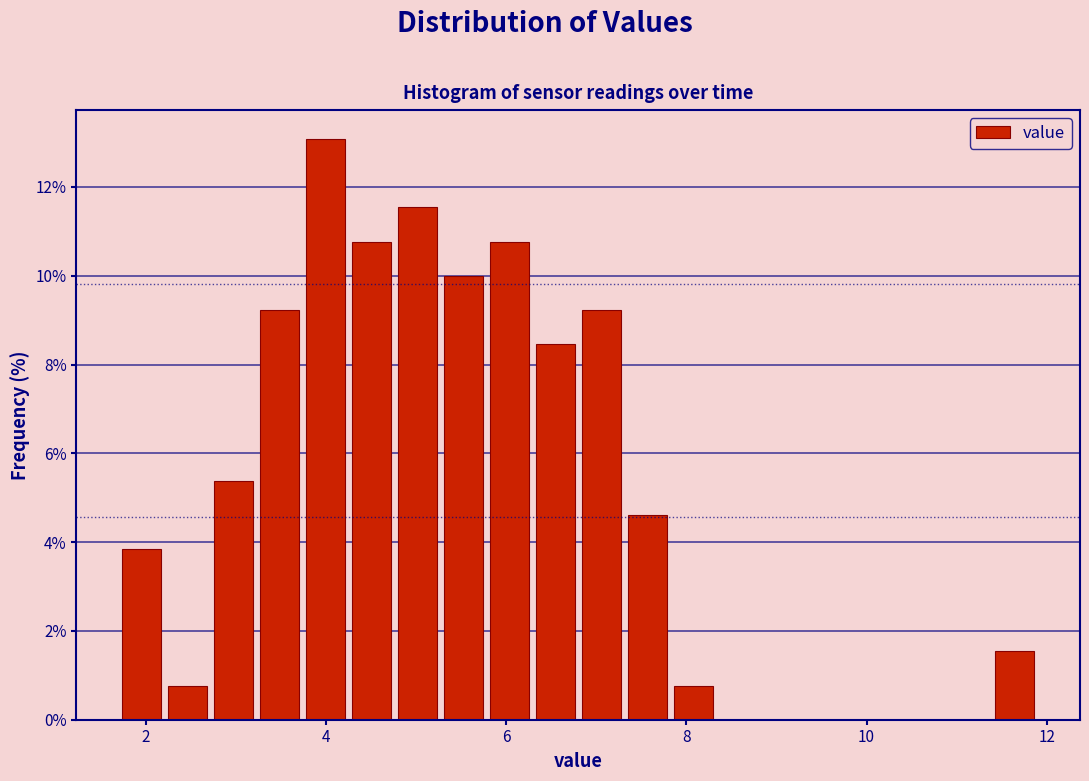

Around what value on the x-axis is the tallest bar? Give the approximate position of its centre, as read against the axis.

4.0